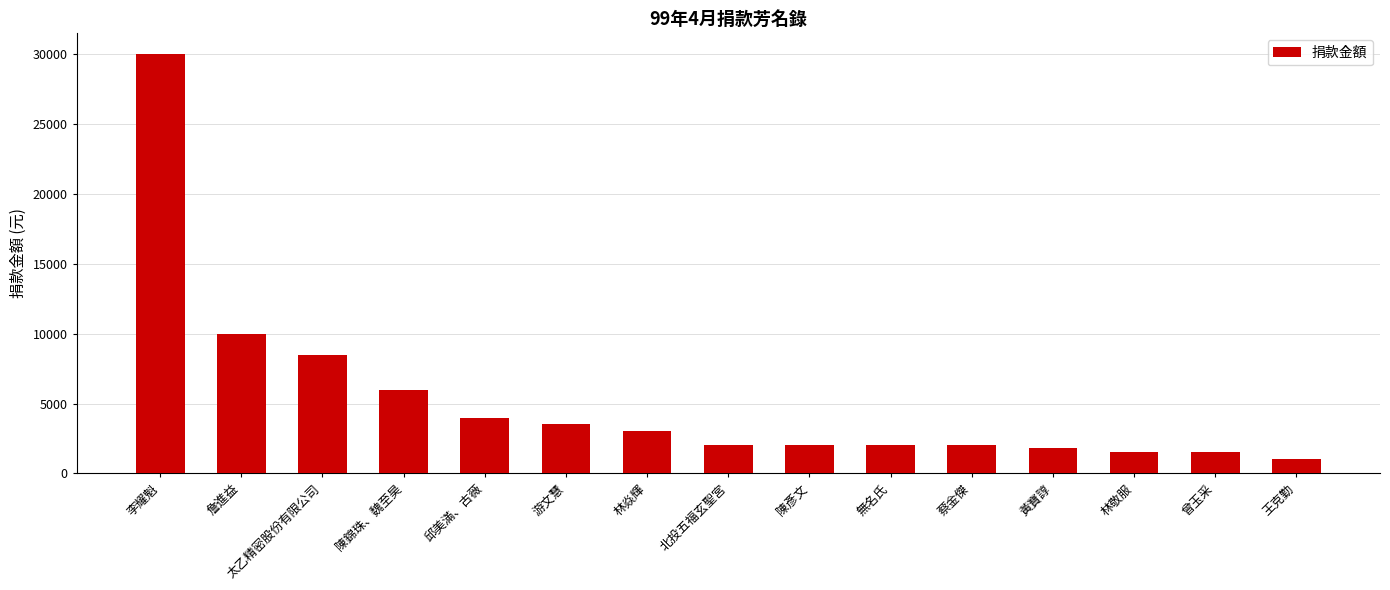

What is the label of the 5th bar from the left?

邱美滿、古薇